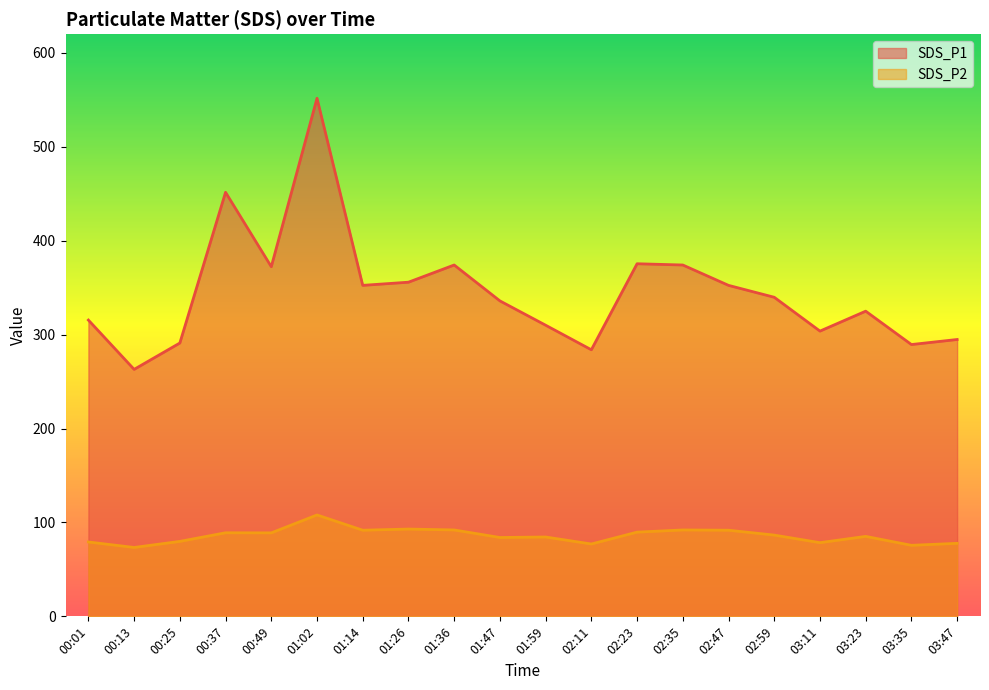

What is the label of the 16th point from the right?

00:49